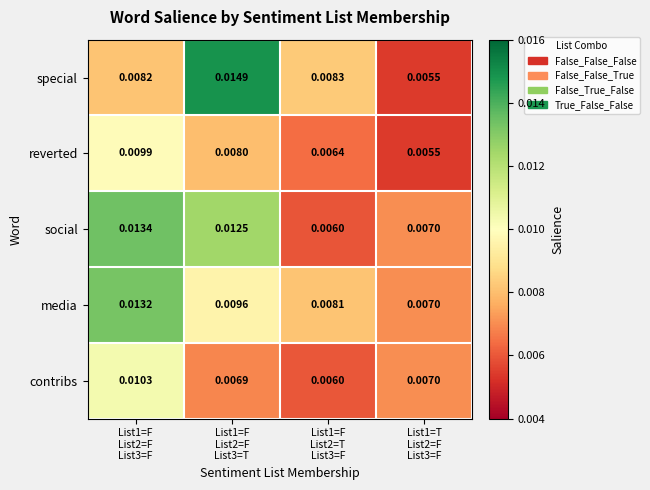

Which series has the largest total across all categories?

social